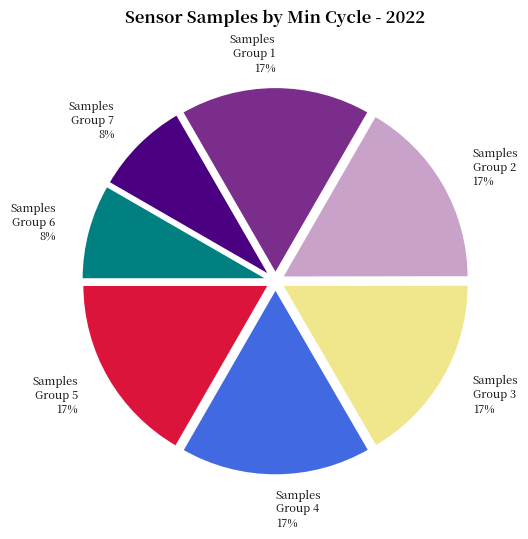

To the nearest percent, what is the average slice percentage?

14%